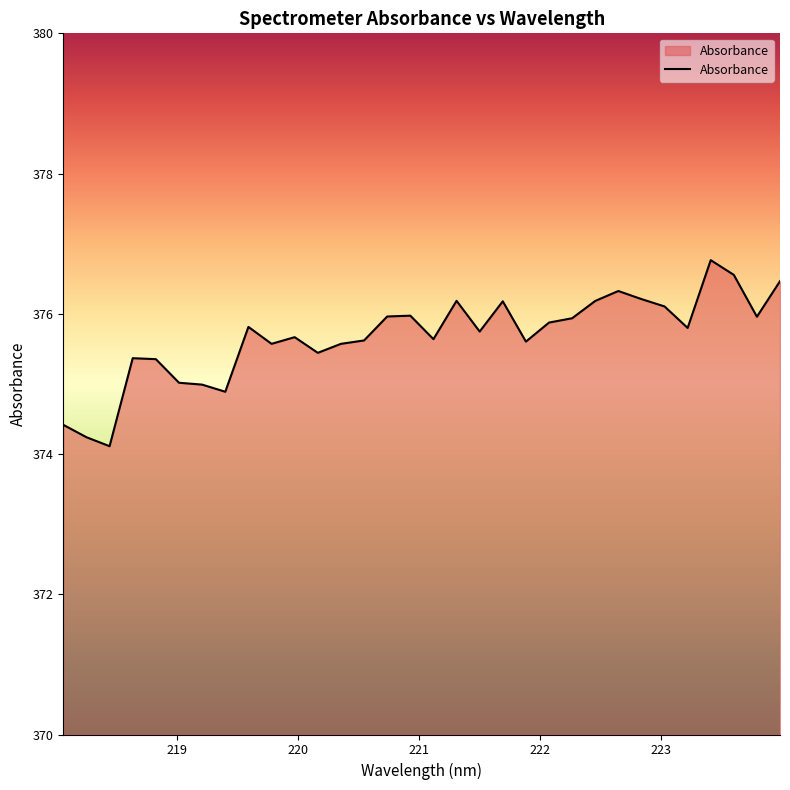

What is the difference between the maximum and minimum values?

2.7